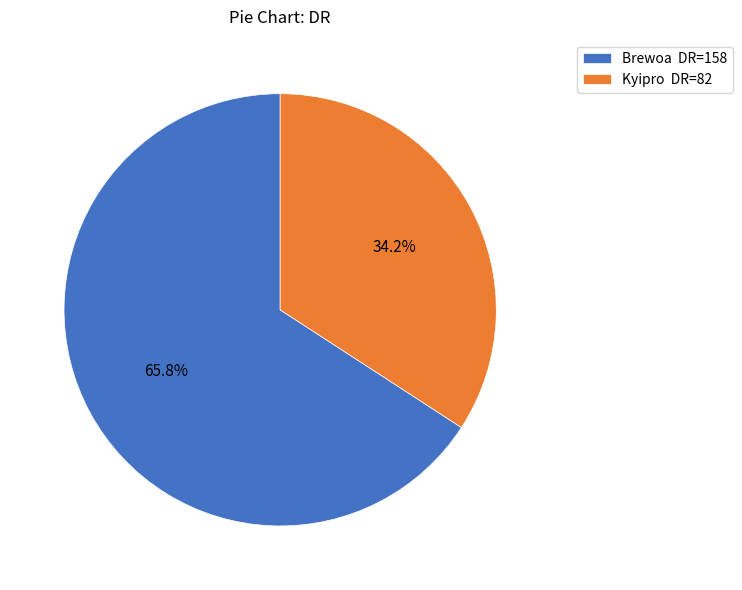

Count the number of slices in the pie.

2